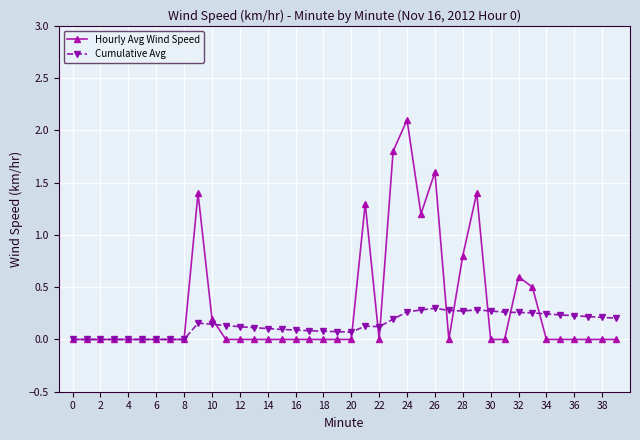

True or false: Hourly Avg Wind Speed has more than 0 interior local peaks.

True